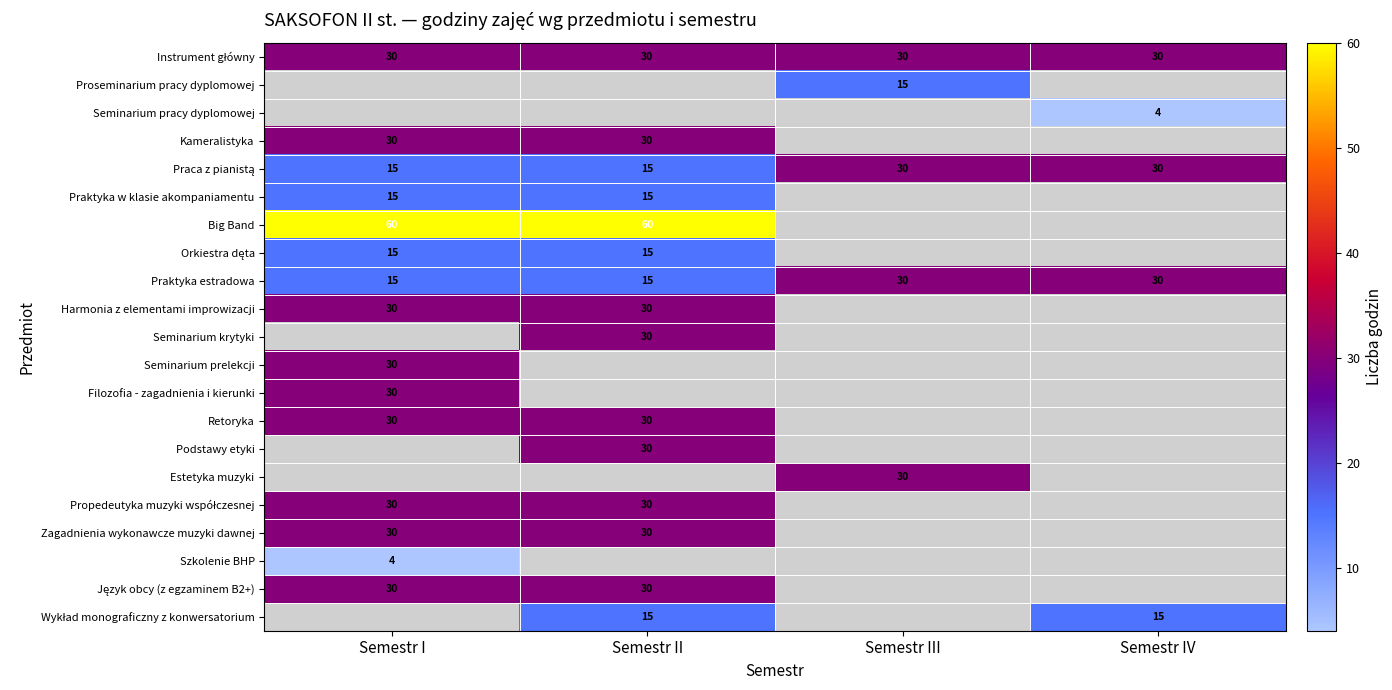

The Seminarium krytyki series shows 18 at Semestr II. True or false?

False